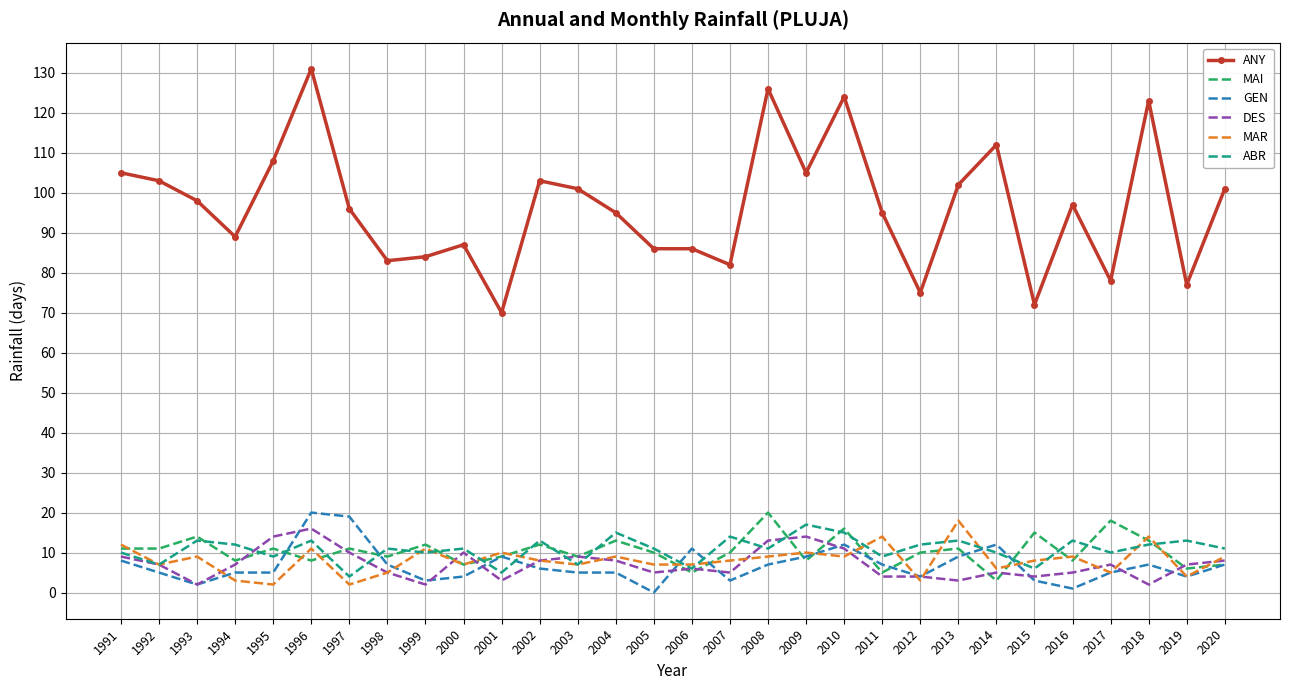

Is the value of ANY at 2004 greater than the value of GEN at 2008?

Yes